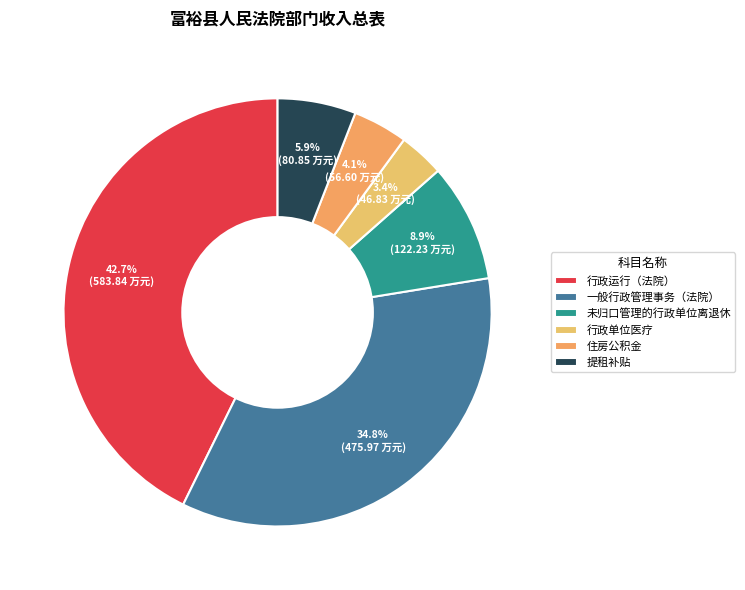

How many segments does this pie chart have?

6